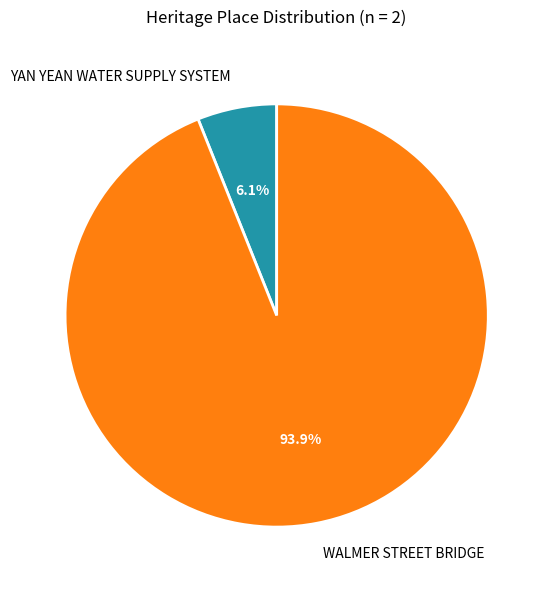

Do WALMER STREET BRIDGE and YAN YEAN WATER SUPPLY SYSTEM together represent more than half of the pie?

Yes